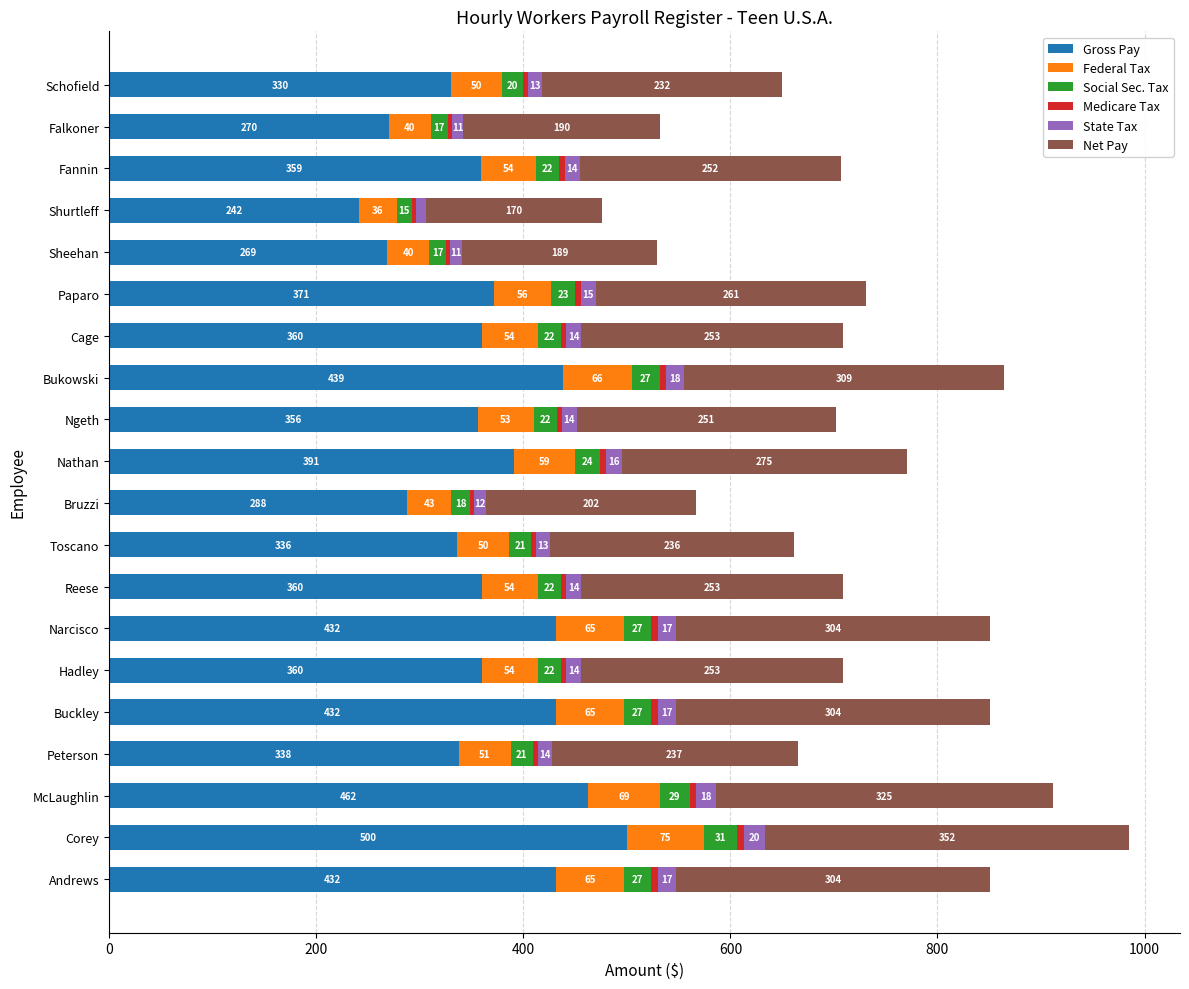

What is the minimum value for Gross Pay?

241.5